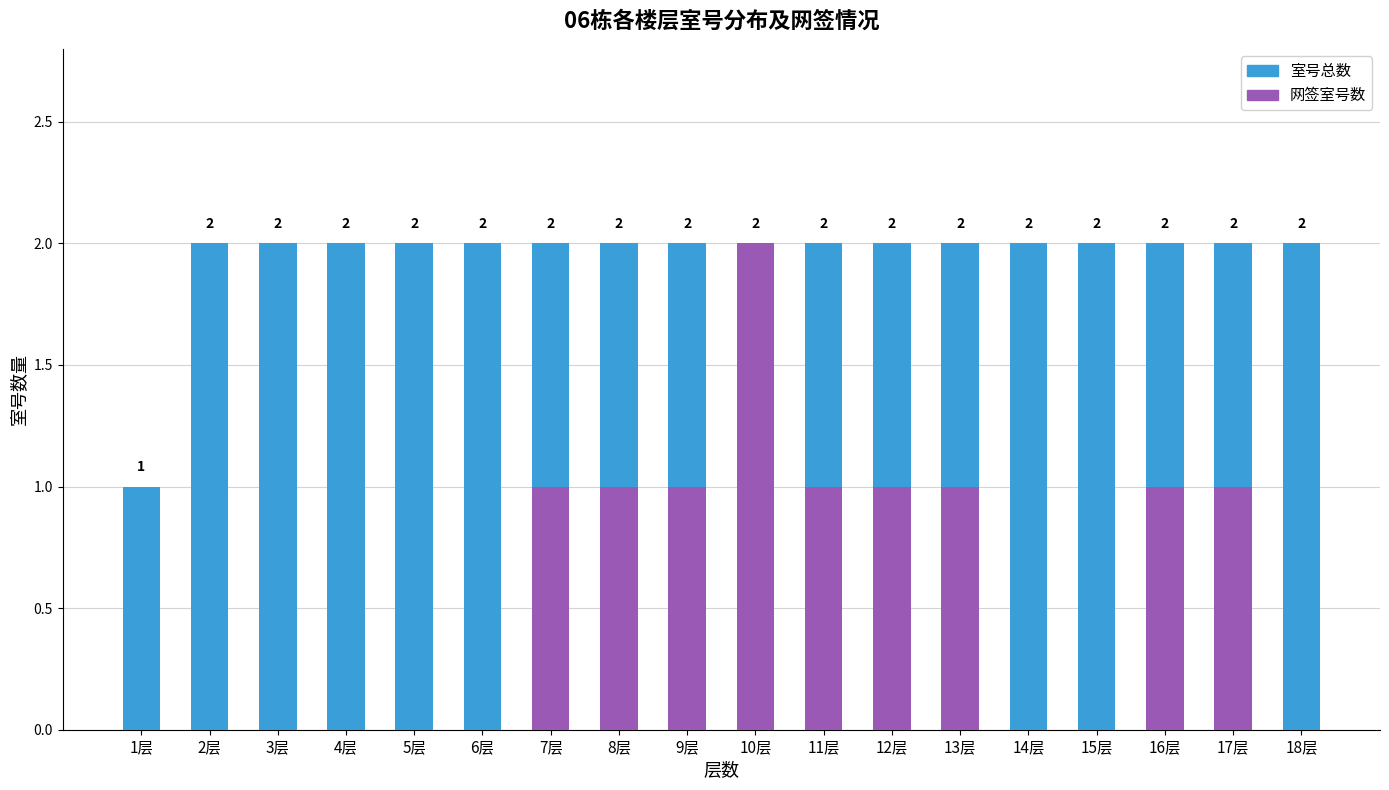

Which series has the largest range (max minus min)?

网签室号